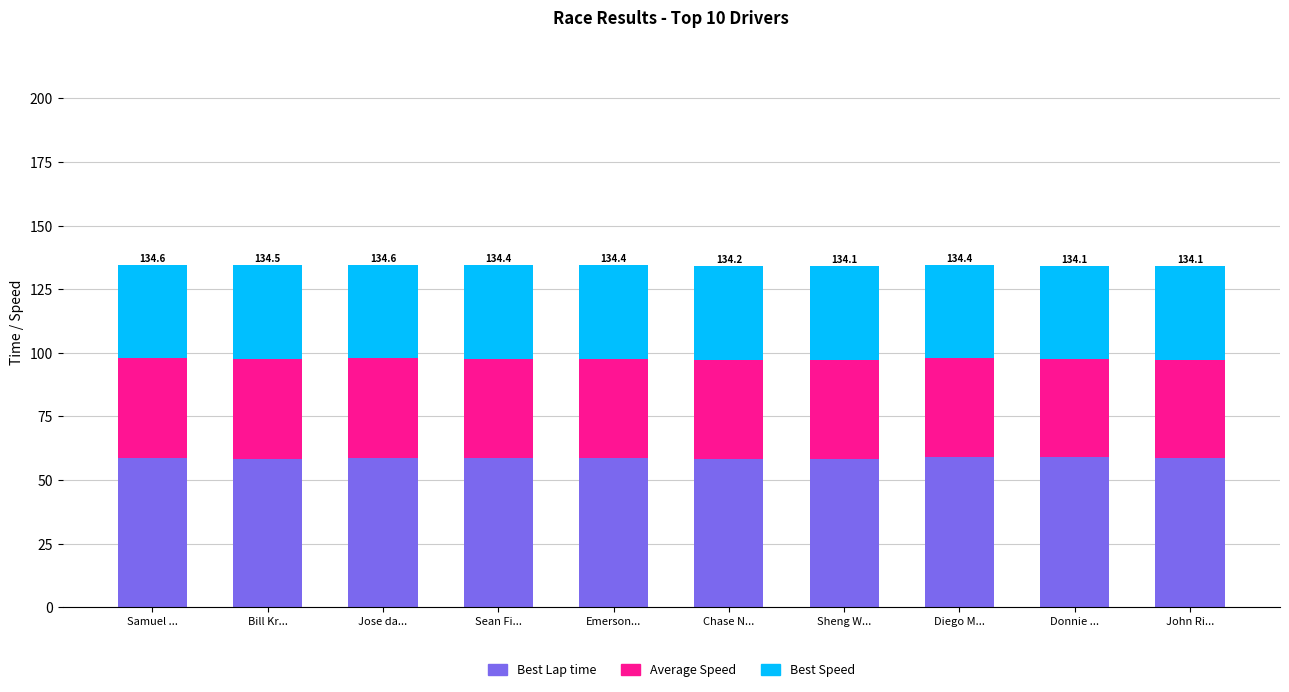

The Best Lap time series shows 58.3 at Sheng W.... True or false?

True